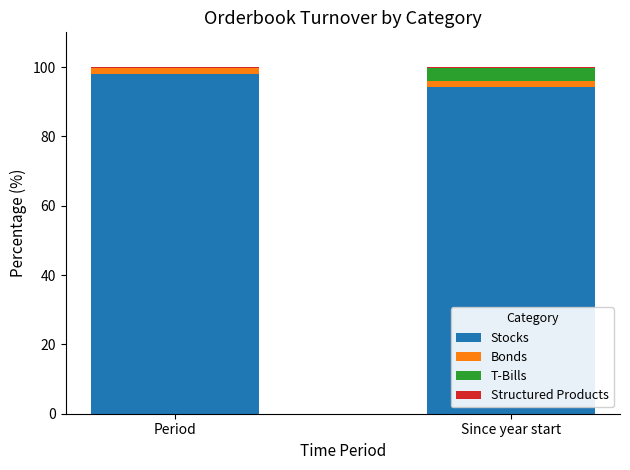

Where is Stocks nearest to the value 96?

Since year start